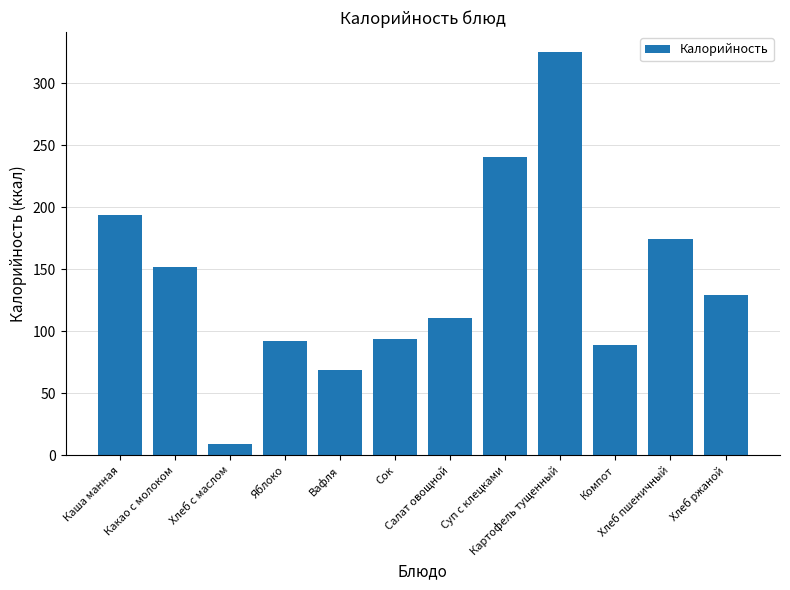

What is the label of the 3rd bar from the left?

Хлеб с маслом